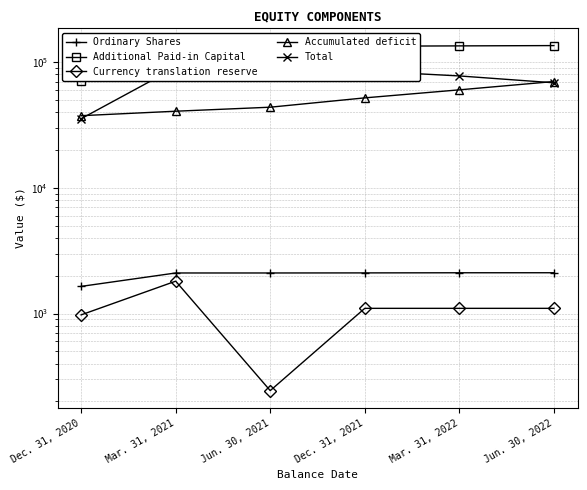

How many values in the Additional Paid-in Capital series are below 133796?

3